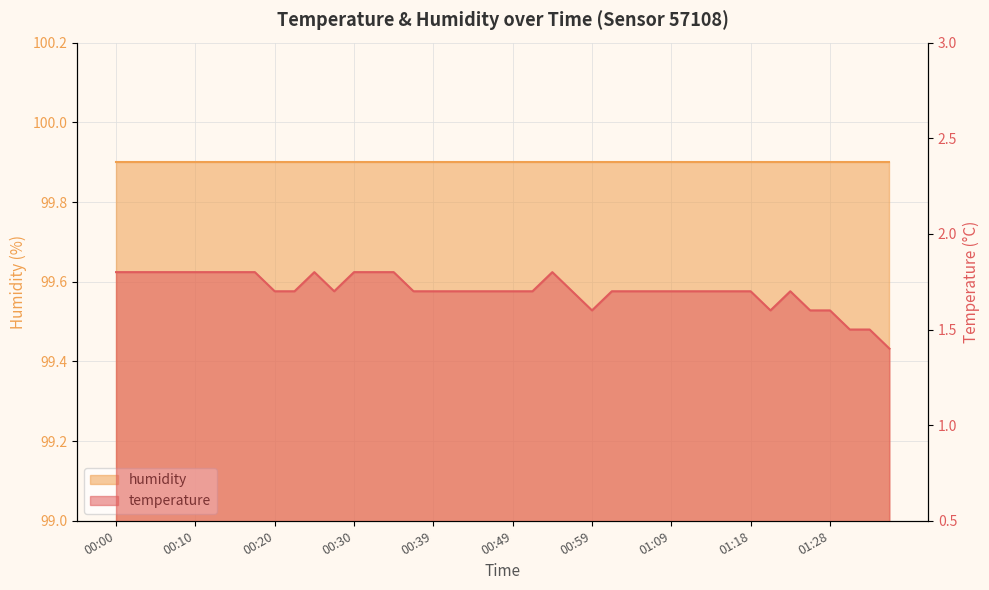

Reading left to right, transcribe all the data shown in this chart.

00:00=1.8	00:03=1.8	00:05=1.8	00:08=1.8	00:10=1.8	00:13=1.8	00:15=1.8	00:17=1.8	00:20=1.7	00:22=1.7	00:25=1.8	00:27=1.7	00:30=1.8	00:32=1.8	00:35=1.8	00:37=1.7	00:39=1.7	00:42=1.7	00:44=1.7	00:47=1.7	00:49=1.7	00:52=1.7	00:54=1.8	00:56=1.7	00:59=1.6	01:01=1.7	01:04=1.7	01:06=1.7	01:09=1.7	01:11=1.7	01:13=1.7	01:16=1.7	01:18=1.7	01:21=1.6	01:23=1.7	01:26=1.6	01:28=1.6	01:31=1.5	01:33=1.5	01:36=1.4